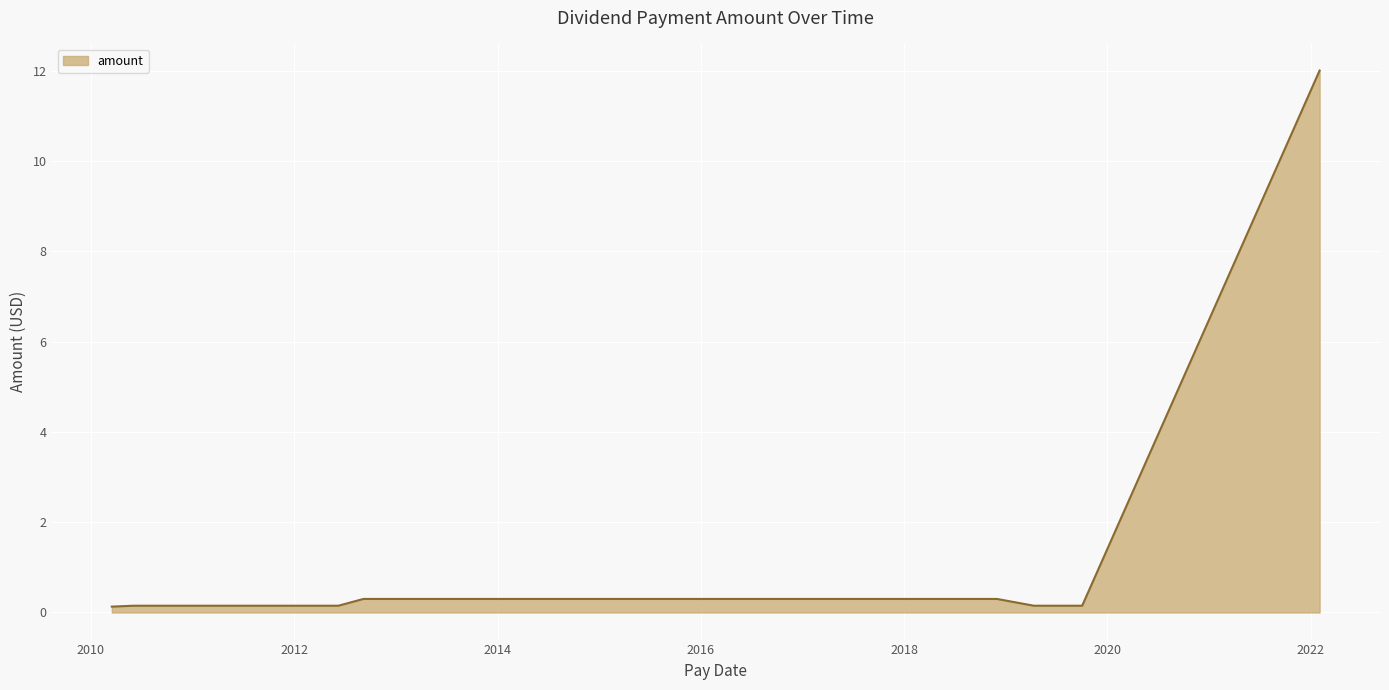

Does the chart display data point markers on the line(s)?

No